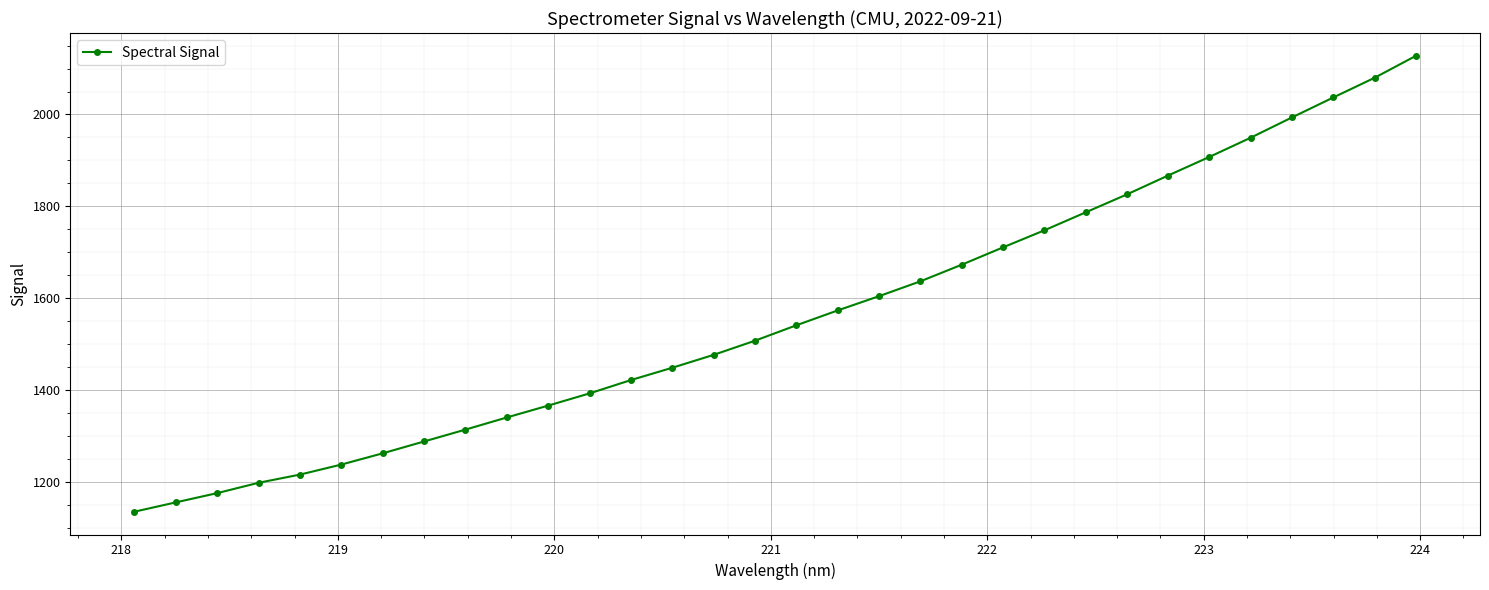

What is the minimum value shown in the chart?

1136.3